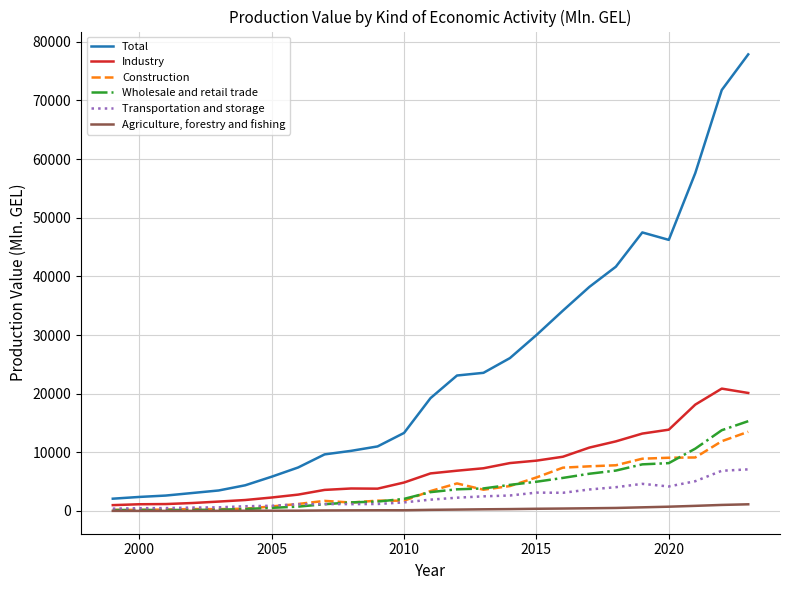

List the series in order of their peak value, highest first.

Total, Industry, Wholesale and retail trade, Construction, Transportation and storage, Agriculture, forestry and fishing